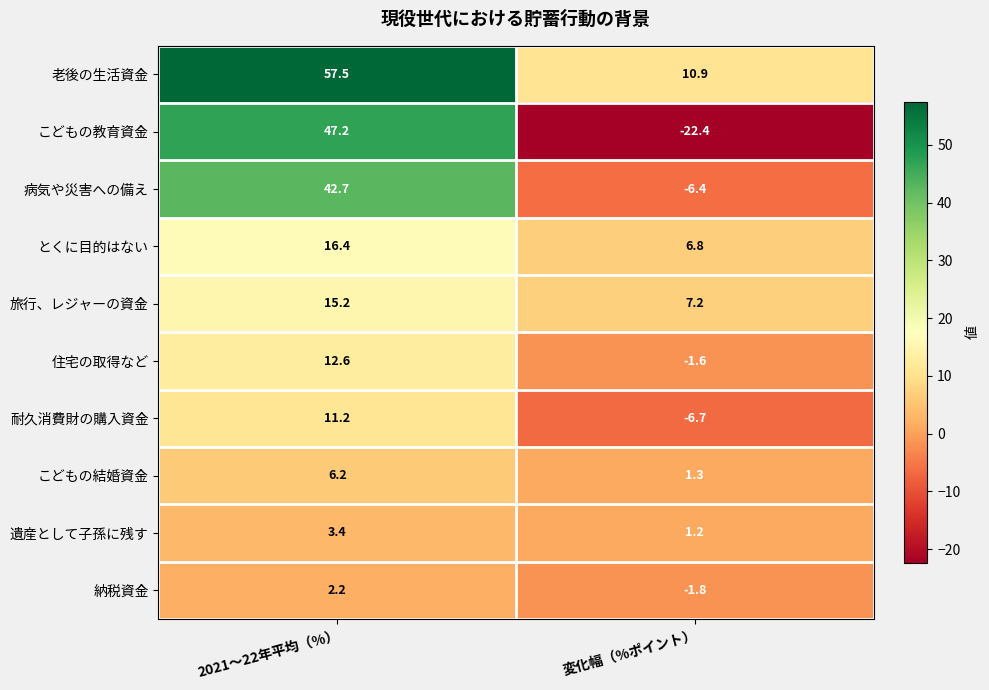

Reading left to right, what are all the values shown in this chart?

老後の生活資金: 57.5	10.9
こどもの教育資金: 47.2	-22.4
病気や災害への備え: 42.7	-6.4
とくに目的はない: 16.4	6.8
旅行、レジャーの資金: 15.2	7.2
住宅の取得など: 12.6	-1.6
耐久消費財の購入資金: 11.2	-6.7
こどもの結婚資金: 6.2	1.3
遺産として子孫に残す: 3.4	1.2
納税資金: 2.2	-1.8